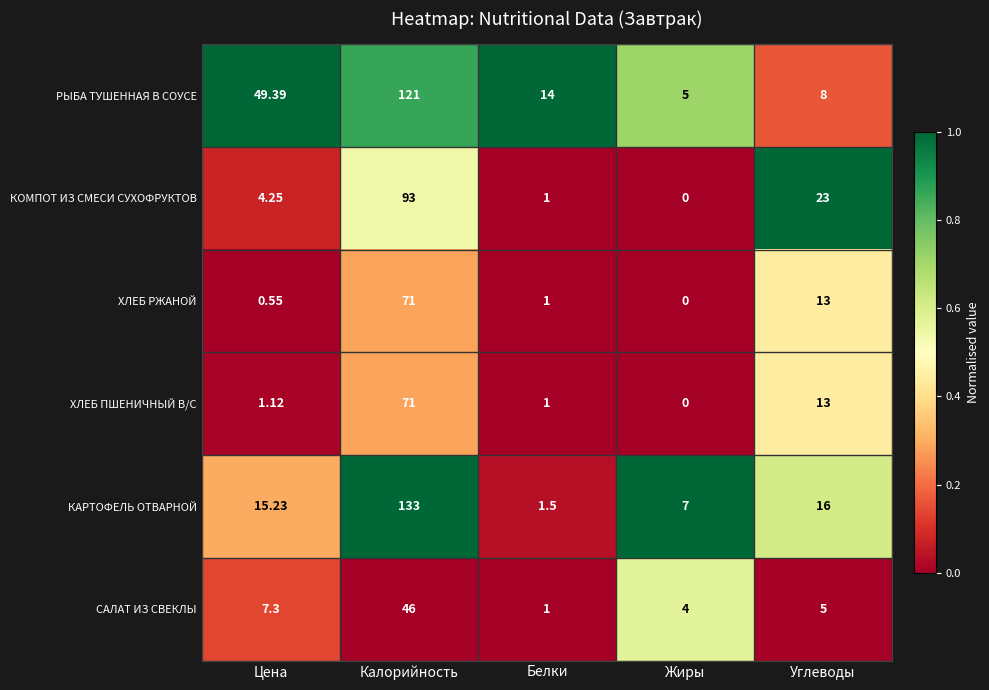

Which label corresponds to the largest value in the chart?

Калорийность